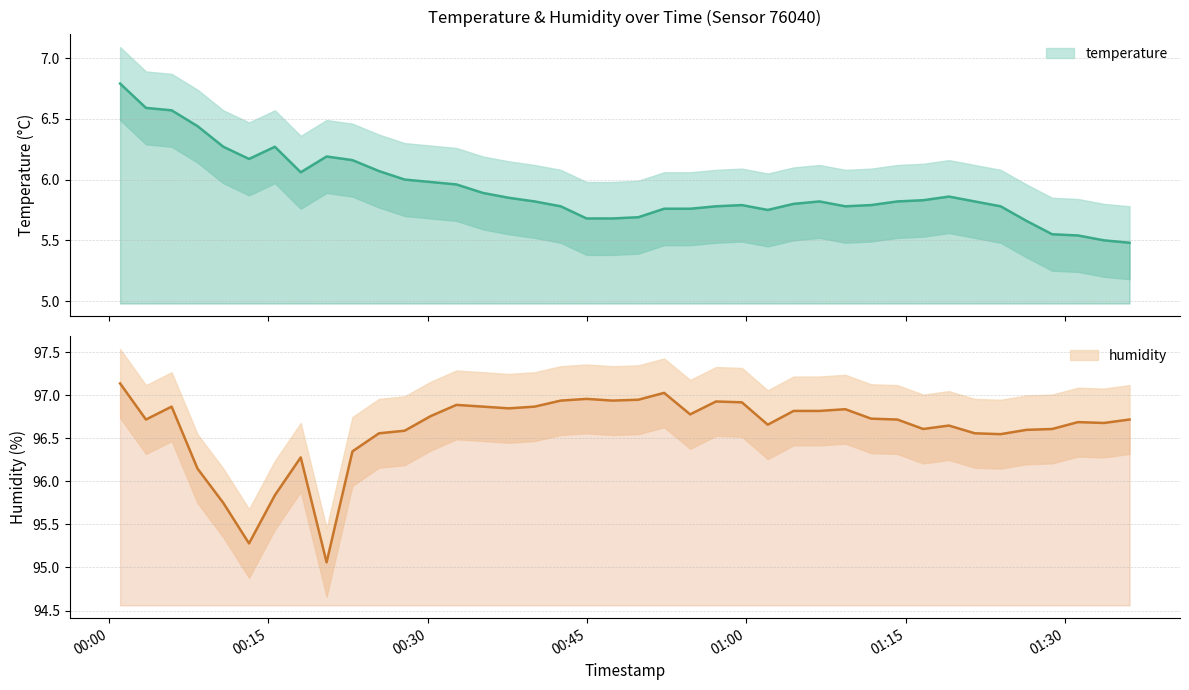

At 2023-12-20T00:25:26, list the series in order from smallest to largest.

temperature, humidity